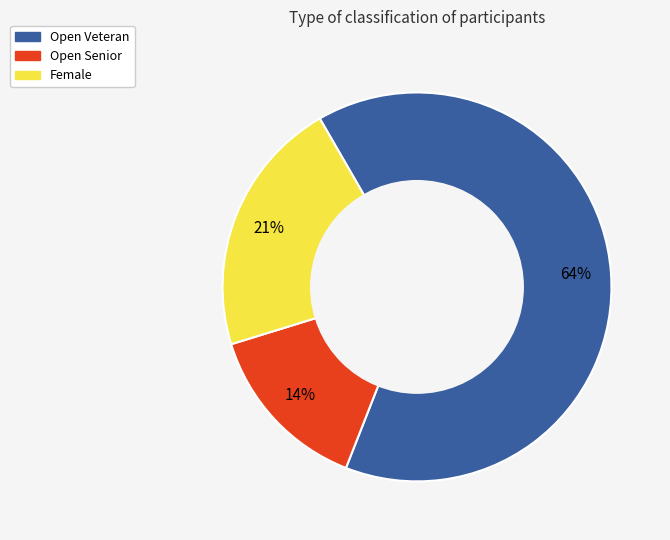

To the nearest percent, what portion does Female represent?

21%